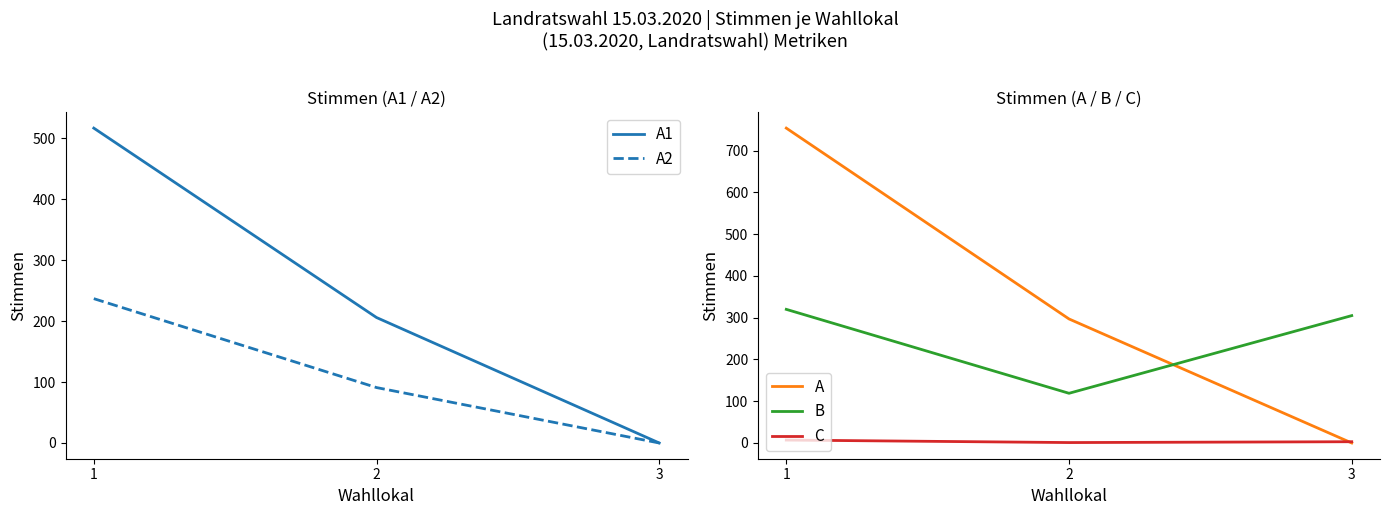

The A series shows 448 at 1. True or false?

False